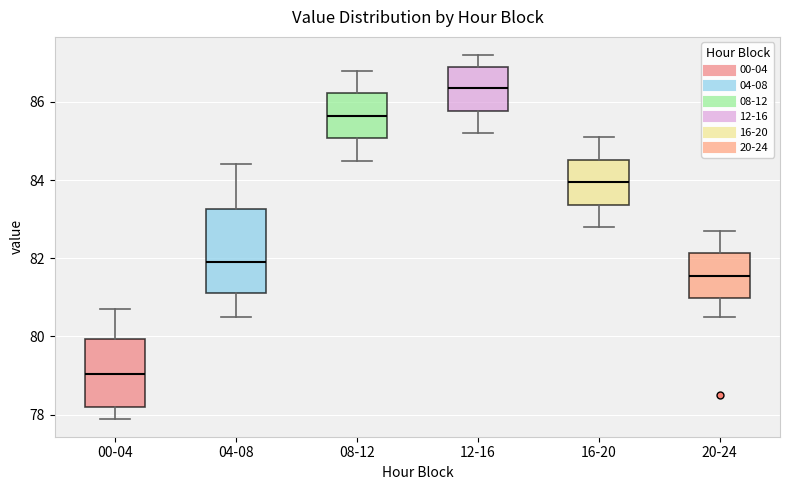

Which box is the tallest, from its lower edge to its upper edge?

04-08